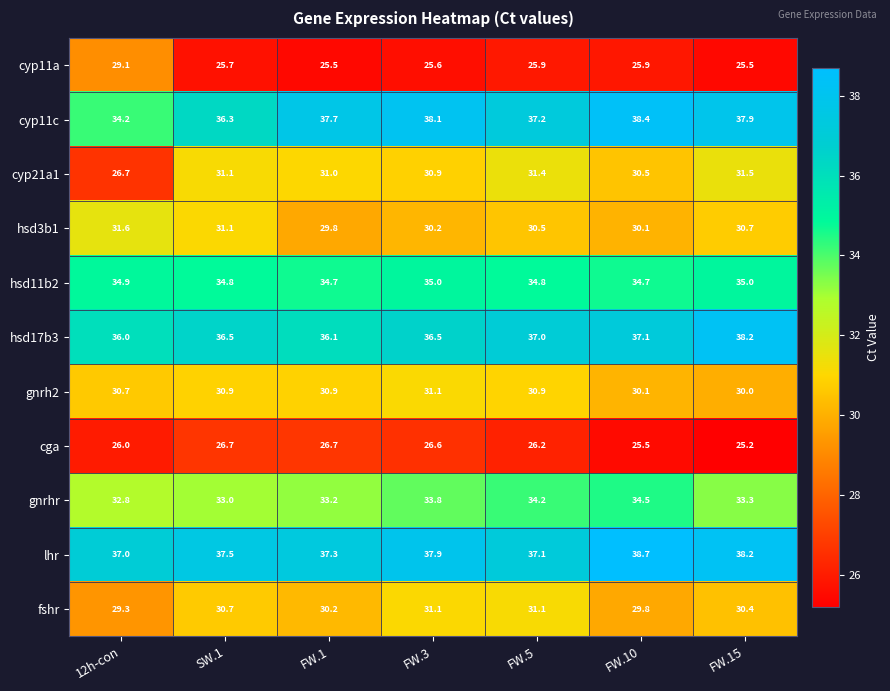

At which label does fshr first exceed 30?

SW.1